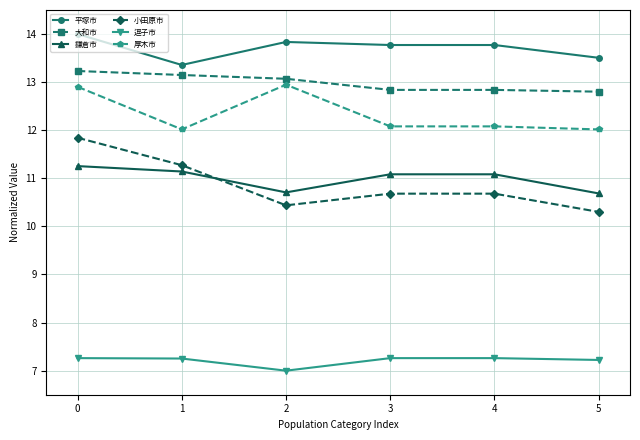

True or false: 鎌倉市 and 大和市 cross at least once.

False